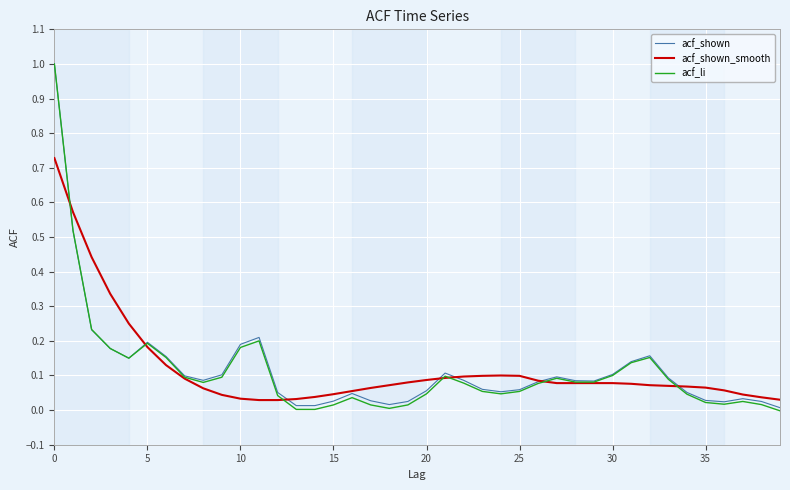

What is the greatest value displayed?

1.0